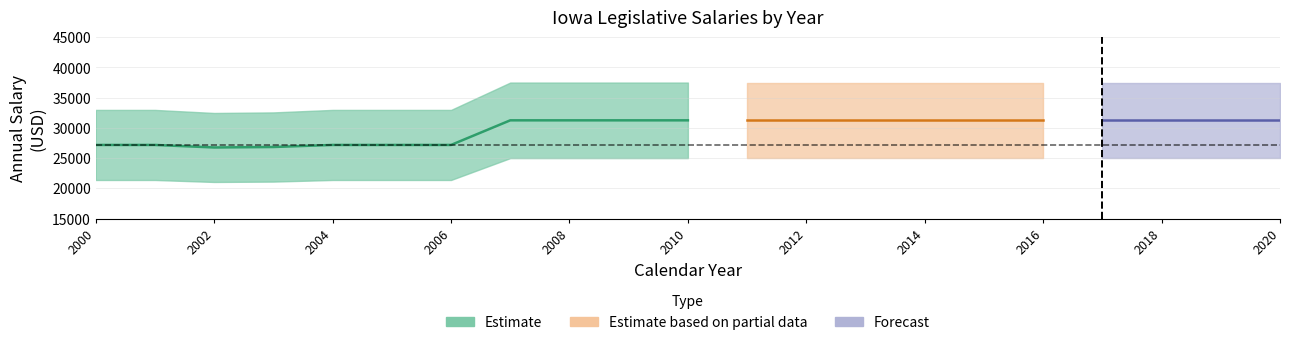

List the labels in order of PresidentProTemSenate value, smallest first.

2002, 2003, 2000, 2001, 2004, 2005, 2006, 2007, 2008, 2009, 2010, 2011, 2012, 2013, 2014, 2015, 2016, 2017, 2018, 2019, 2020